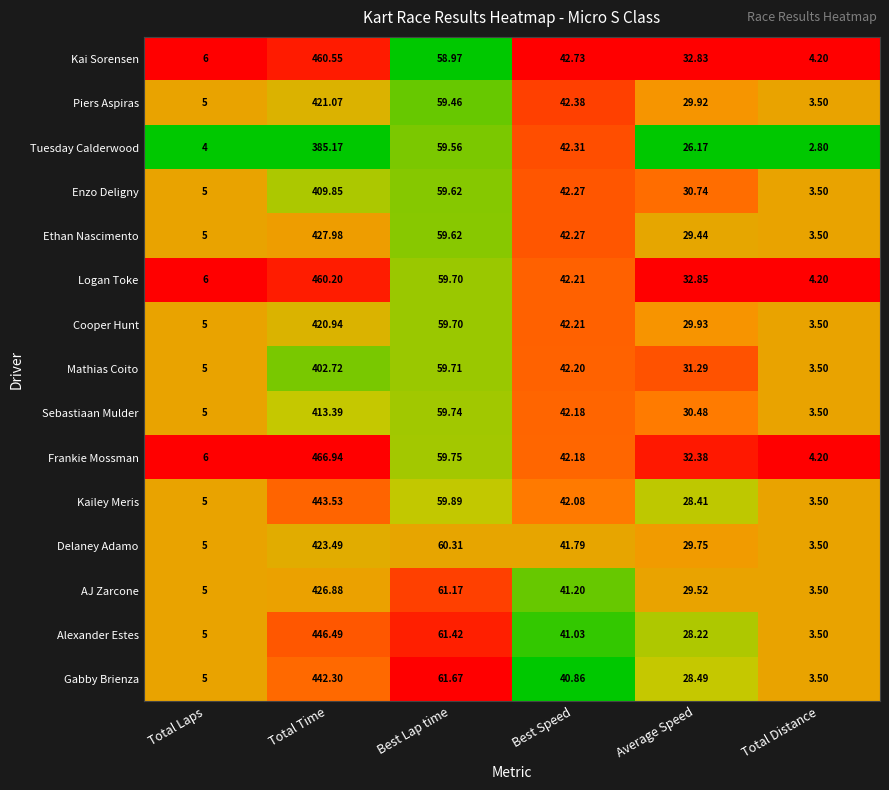

Which series changed the most between Total Laps and Best Lap time?

Gabby Brienza